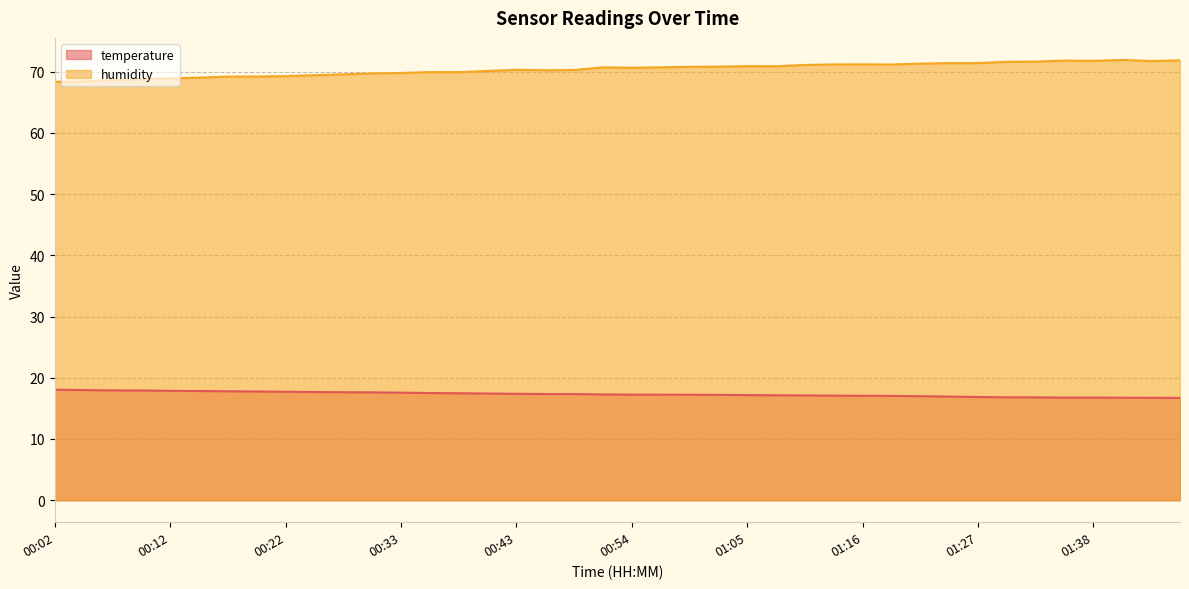

Reading left to right, extract all data points from this chart.

temperature: 00:02=18.1	00:04=18.0	00:07=17.9	00:10=17.9	00:12=17.9	00:15=17.8	00:17=17.8	00:20=17.8	00:22=17.7	00:25=17.7	00:28=17.6	00:30=17.6	00:33=17.6	00:35=17.5	00:38=17.5	00:41=17.4	00:43=17.4	00:46=17.4	00:49=17.3	00:51=17.3	00:54=17.2	00:57=17.2	01:00=17.2	01:02=17.2	01:05=17.2	01:08=17.1	01:10=17.1	01:13=17.1	01:16=17.1	01:18=17.0	01:21=17.0	01:24=16.9	01:27=16.9	01:30=16.8	01:32=16.8	01:35=16.8	01:38=16.8	01:40=16.8	01:43=16.7	01:46=16.7
humidity: 00:02=68.4	00:04=68.4	00:07=68.7	00:10=68.8	00:12=68.9	00:15=69.0	00:17=69.2	00:20=69.2	00:22=69.3	00:25=69.4	00:28=69.6	00:30=69.7	00:33=69.8	00:35=70.0	00:38=69.9	00:41=70.1	00:43=70.3	00:46=70.2	00:49=70.3	00:51=70.7	00:54=70.7	00:57=70.7	01:00=70.8	01:02=70.8	01:05=70.9	01:08=70.9	01:10=71.1	01:13=71.2	01:16=71.2	01:18=71.2	01:21=71.3	01:24=71.4	01:27=71.4	01:30=71.6	01:32=71.7	01:35=71.8	01:38=71.8	01:40=71.9	01:43=71.8	01:46=71.9